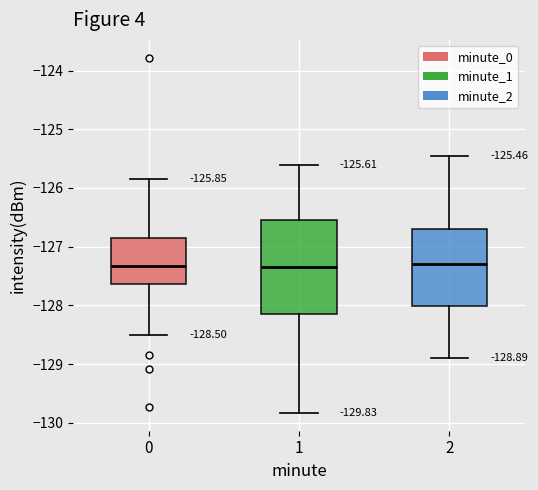

Which box is the tallest, from its lower edge to its upper edge?

1